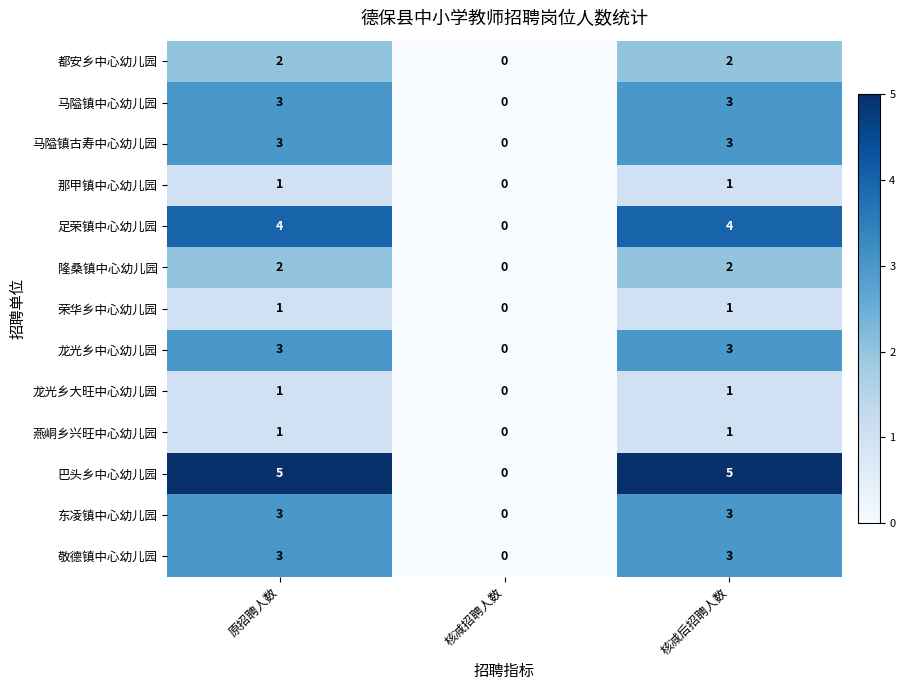

At which category does the chart reach its minimum across all series?

核减招聘人数